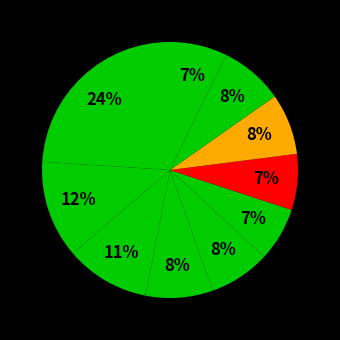

To the nearest percent, what is the difference between the largest and smallest slice percentages?

17%